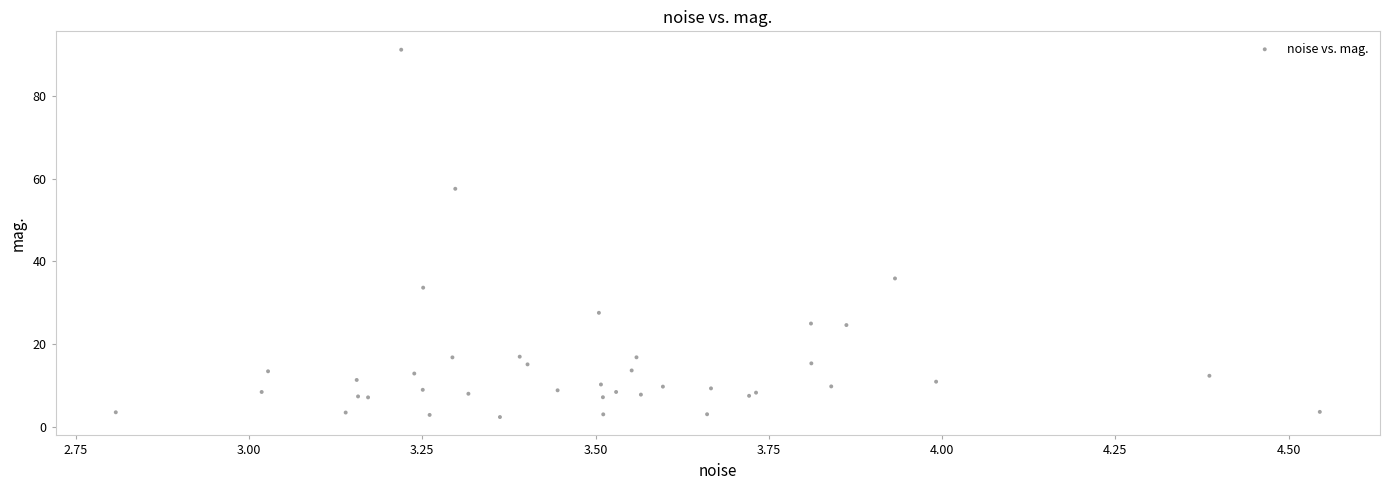

What Y value in the scatter plot is closest to 46?

35.9